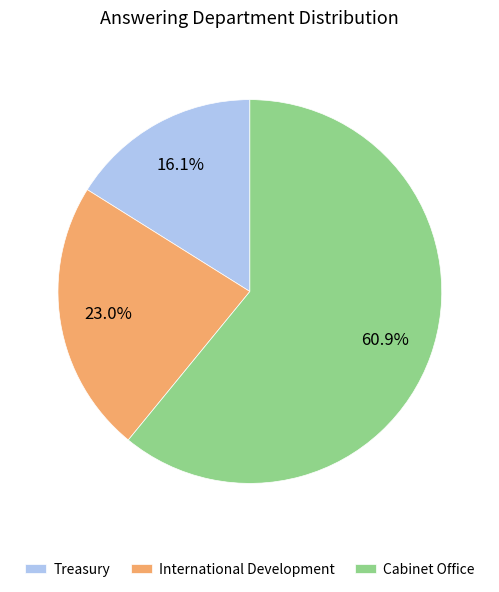

What percentage is the Cabinet Office slice, to the nearest percent?

61%